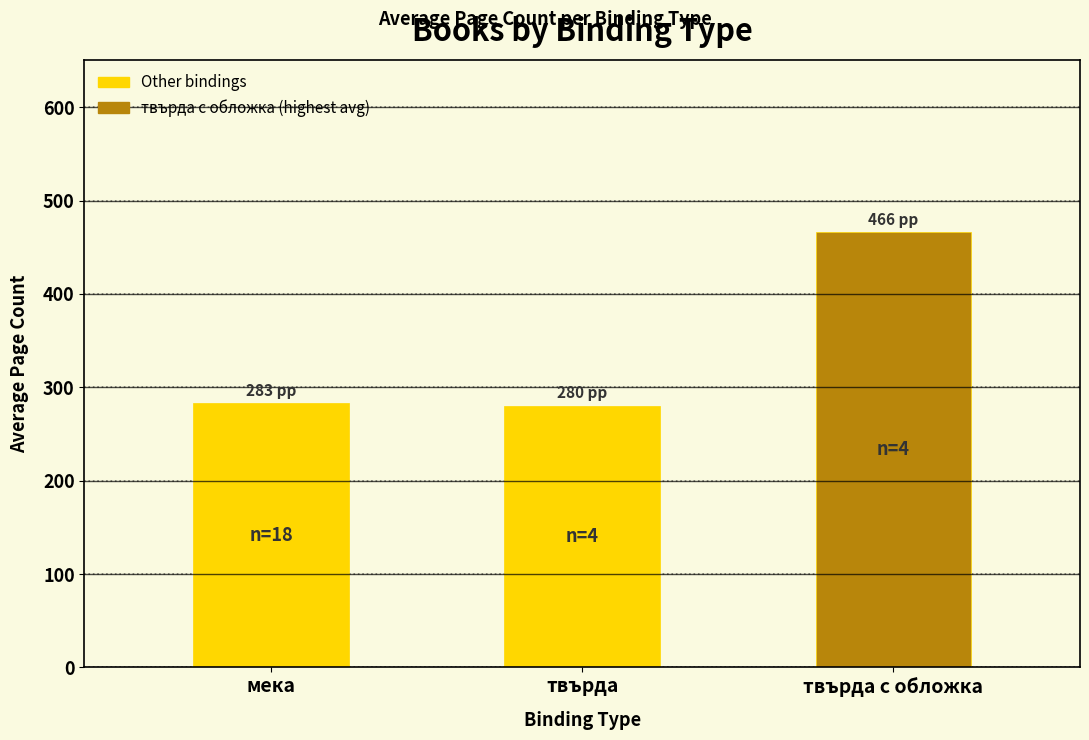

What is the approximate value at мека?

282.8